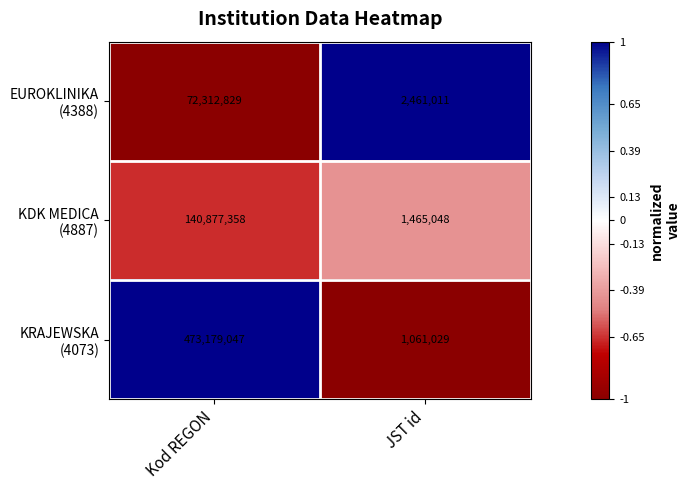

At which category is the sum across all series the highest?

Kod REGON